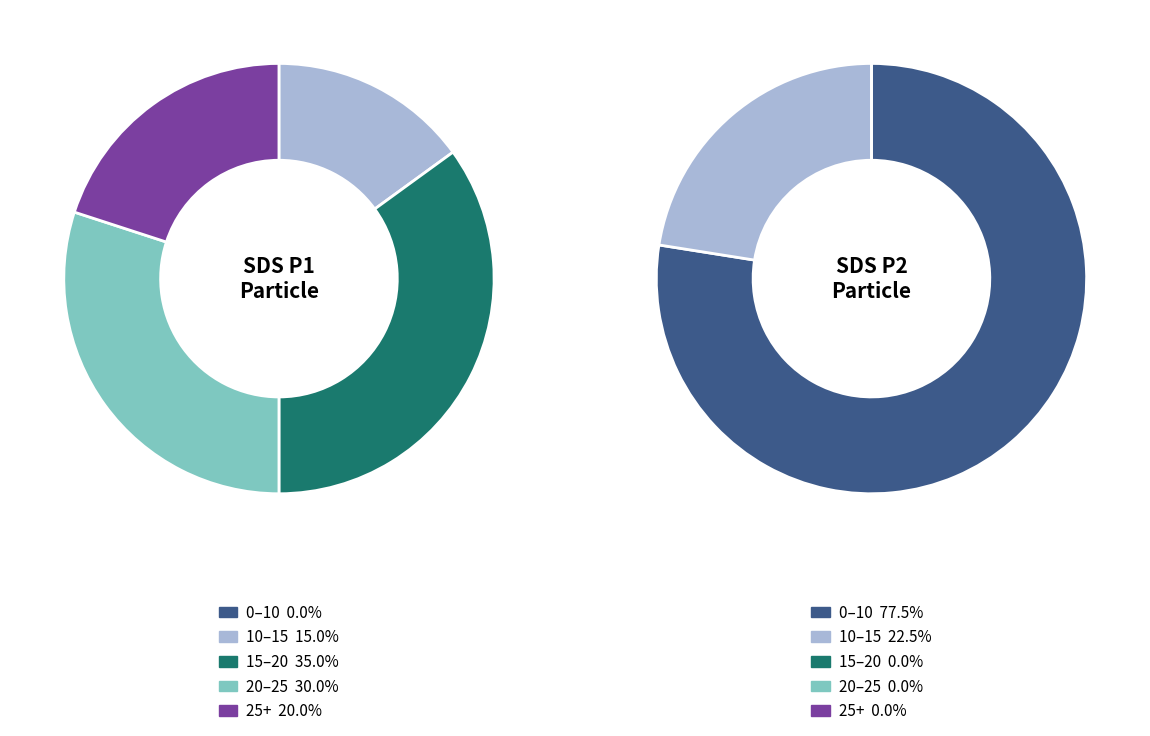

Is the sum of 2 and 37 greater than half?

No